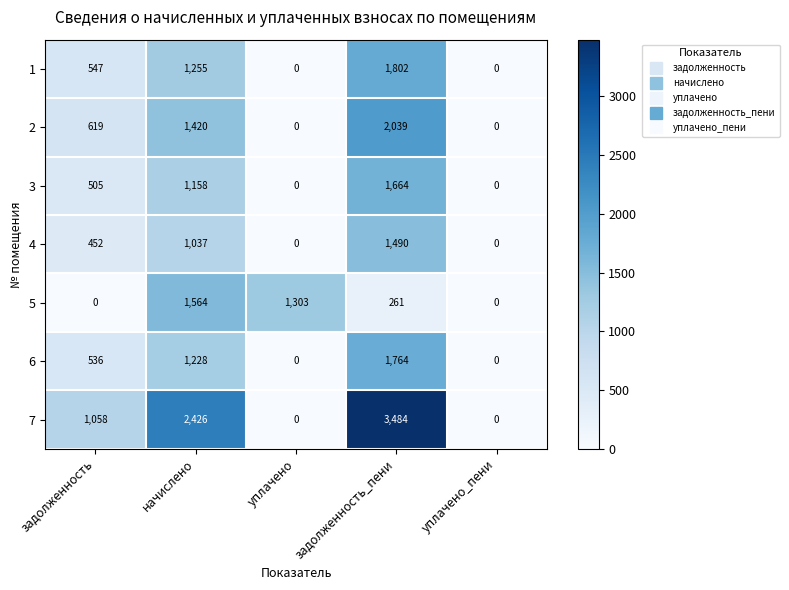

Rank the series by their maximum value, from highest to lowest.

7, 2, 1, 6, 3, 5, 4